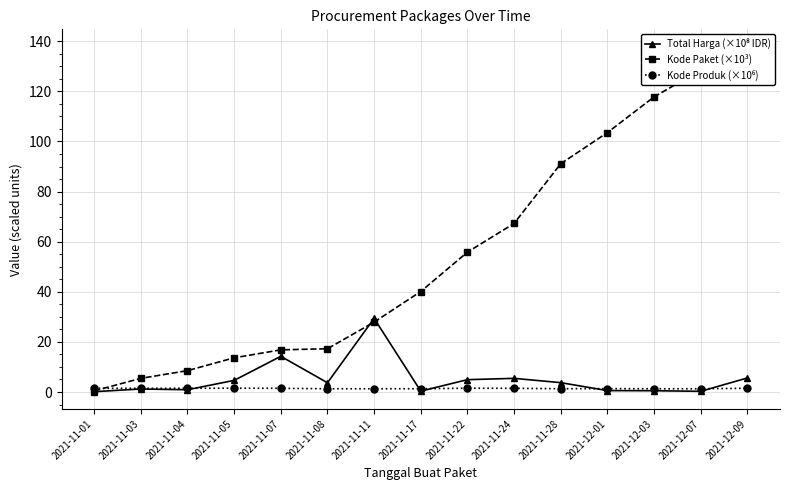

At which label is Total Harga (×10⁸ IDR) closest to 14?

2021-11-07